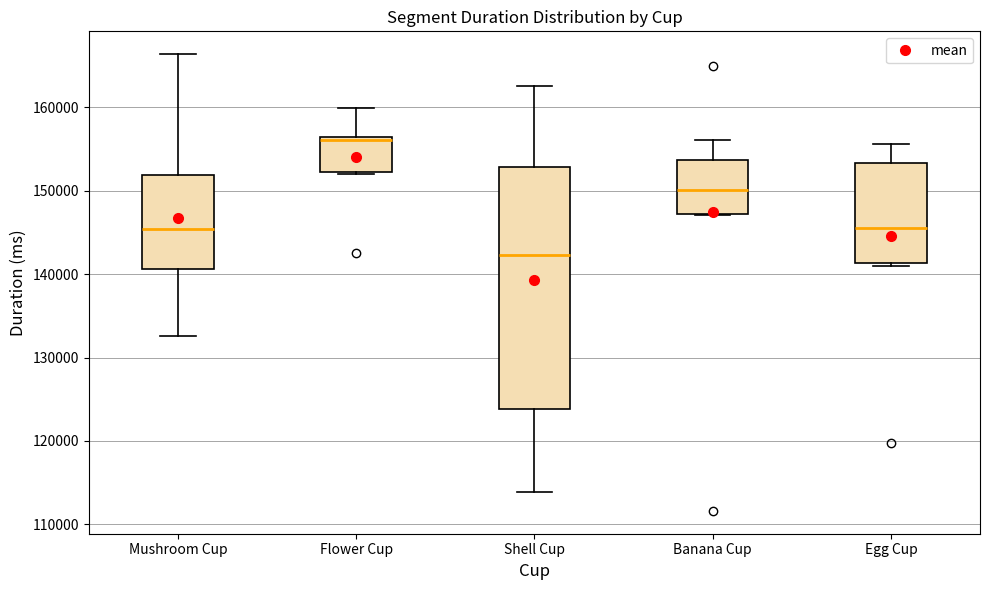

Which box's median line is the lowest?

Shell Cup